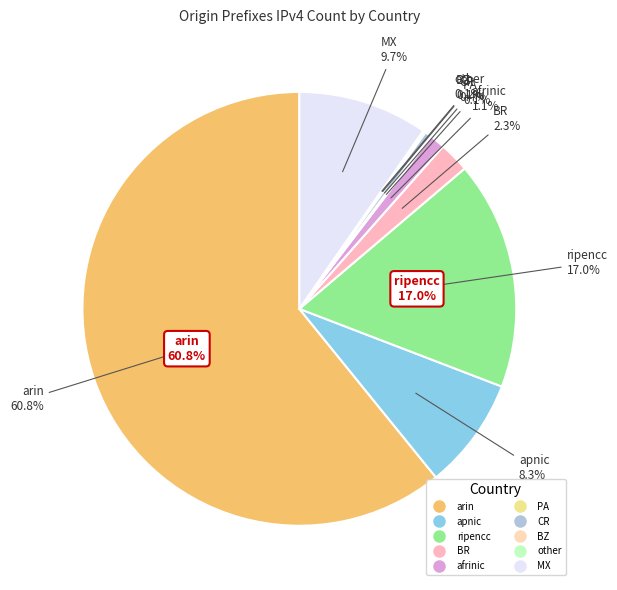

What percentage is the apnic slice, to the nearest percent?

8%